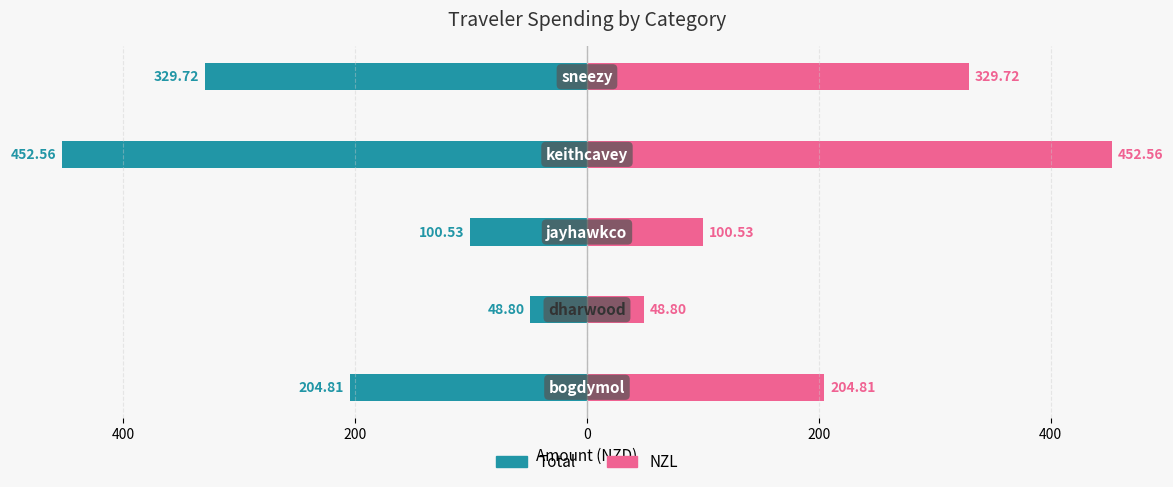

Reading left to right, extract all data points from this chart.

Total: 600=-204.8	400=-48.8	200=-100.5	0=-452.6	200=-329.7
NZL: 600=204.8	400=48.8	200=100.5	0=452.6	200=329.7